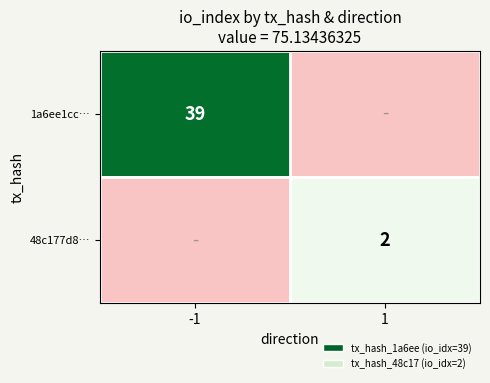

The 1a6ee1cc… series shows 39 at -1. True or false?

True